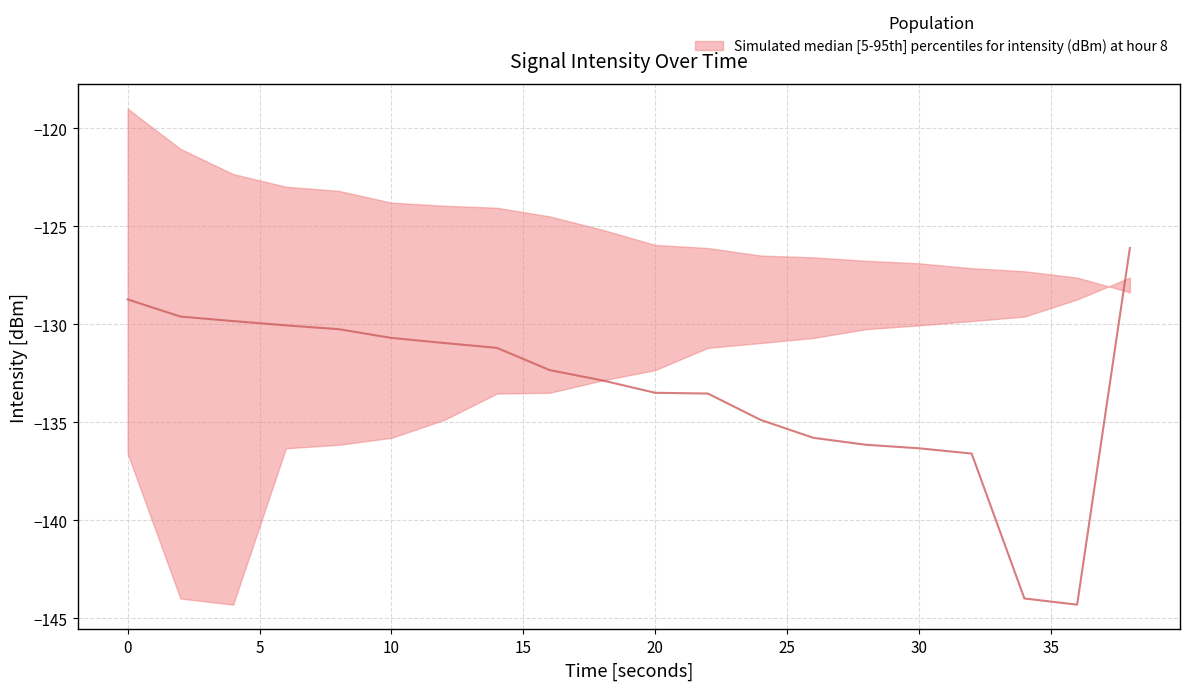

Reading left to right, list all the values displayed in this chart.

upper: 0=-119.0	2=-121.0	4=-122.3	6=-123.0	8=-123.2	10=-123.8	12=-123.9	14=-124.0	16=-124.5	18=-125.2	20=-125.9	22=-126.1	24=-126.5	26=-126.6	28=-126.8	30=-126.9	32=-127.1	34=-127.3	36=-127.6	38=-128.4
median: 0=-128.7	2=-129.6	4=-129.8	6=-130.0	8=-130.2	10=-130.7	12=-131.0	14=-131.2	16=-132.3	18=-132.9	20=-133.5	22=-133.5	24=-134.9	26=-135.8	28=-136.1	30=-136.3	32=-136.6	34=-144.0	36=-144.3	38=-126.1
lower: 0=-136.6	2=-144.0	4=-144.3	6=-136.3	8=-136.1	10=-135.8	12=-134.9	14=-133.5	16=-133.5	18=-132.9	20=-132.3	22=-131.2	24=-131.0	26=-130.7	28=-130.2	30=-130.0	32=-129.8	34=-129.6	36=-128.7	38=-127.6